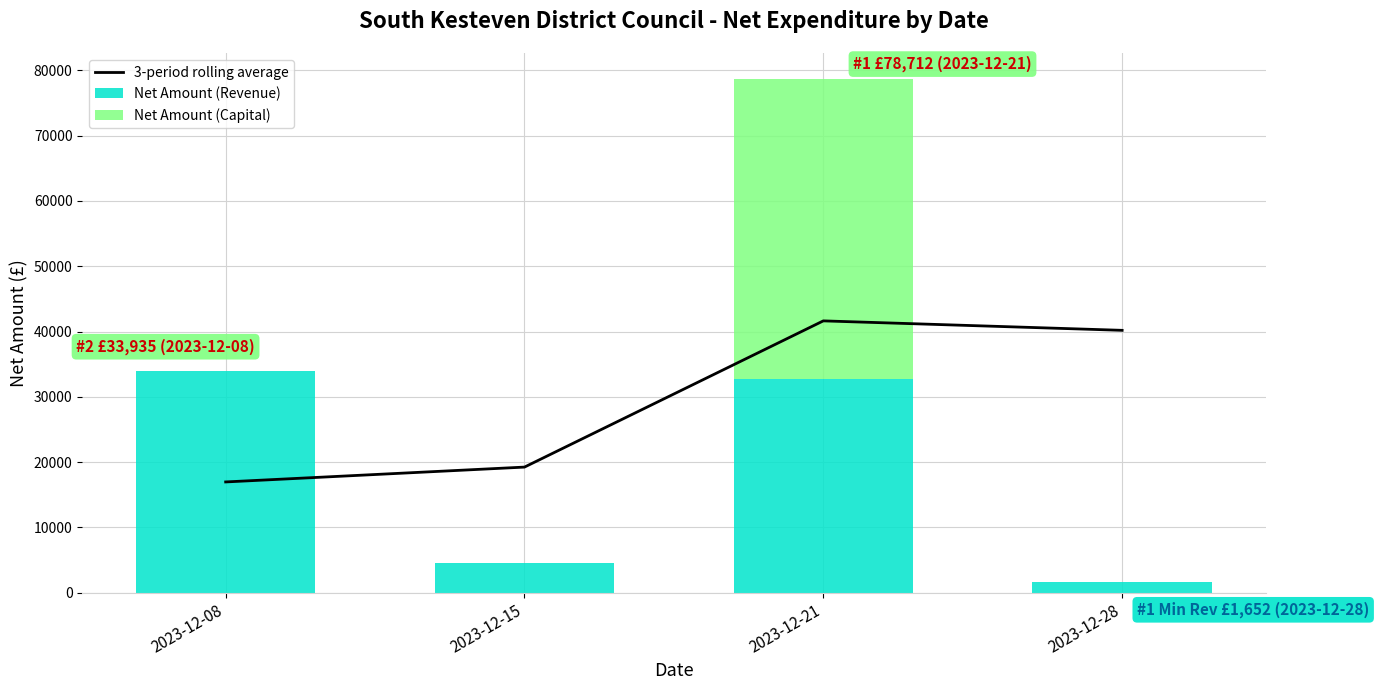

Reading left to right, list all the values displayed in this chart.

3-period rolling average: 16967.5	19241.3	41629.7	40181.6
Net Amount (Revenue): 33935.0	4547.7	32656.8	1651.6
Net Amount (Capital): 0.0	0.0	46054.8	0.0